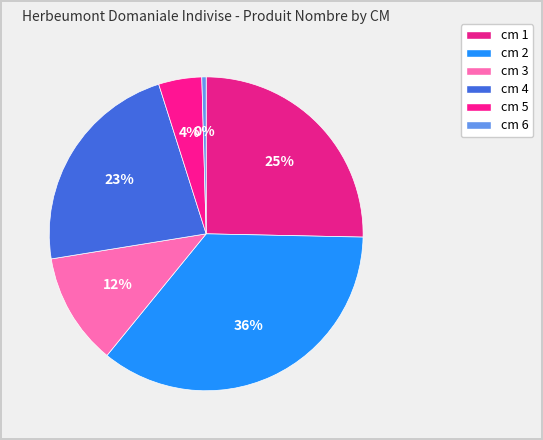

What is the largest slice in the pie chart?

cm 2